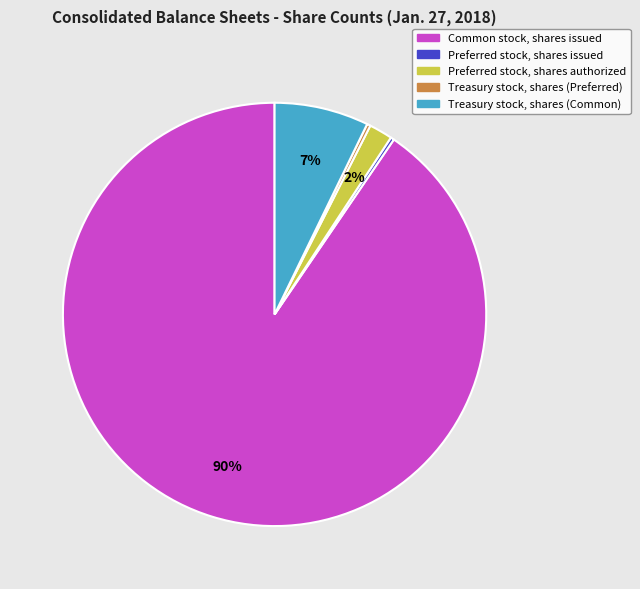

Do Preferred stock, shares authorized and Treasury stock, shares (Common) together represent more than half of the pie?

No